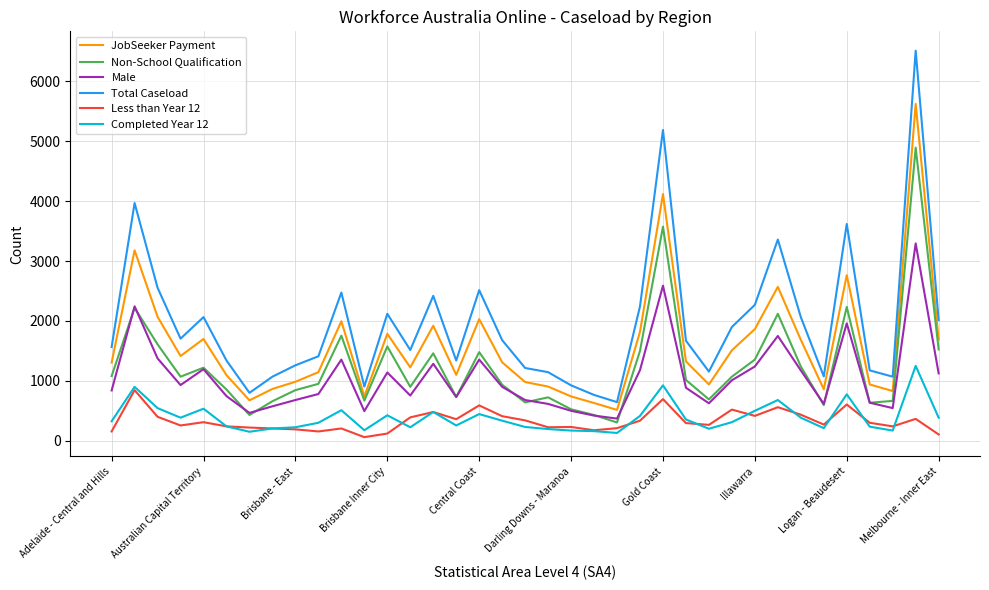

What is the highest value of the Male series?

3295